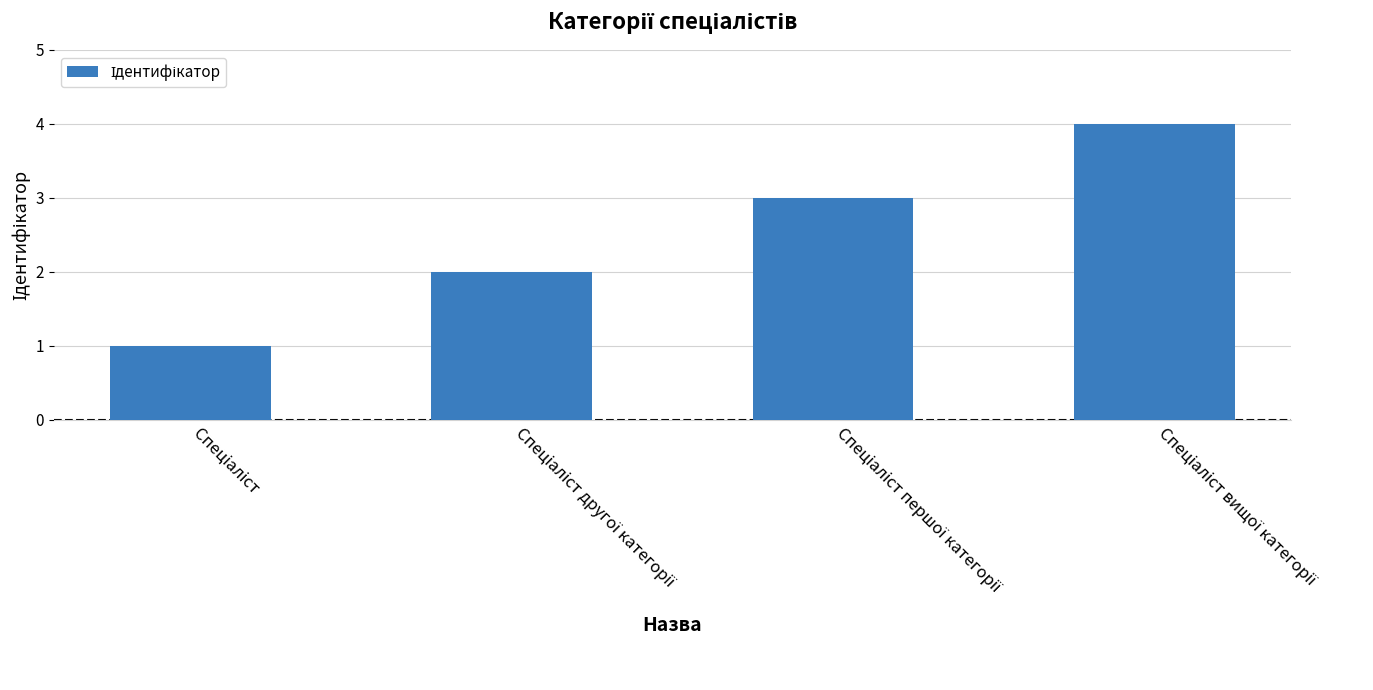

Reading right to left, what are all the values shown in this chart?

4	3	2	1